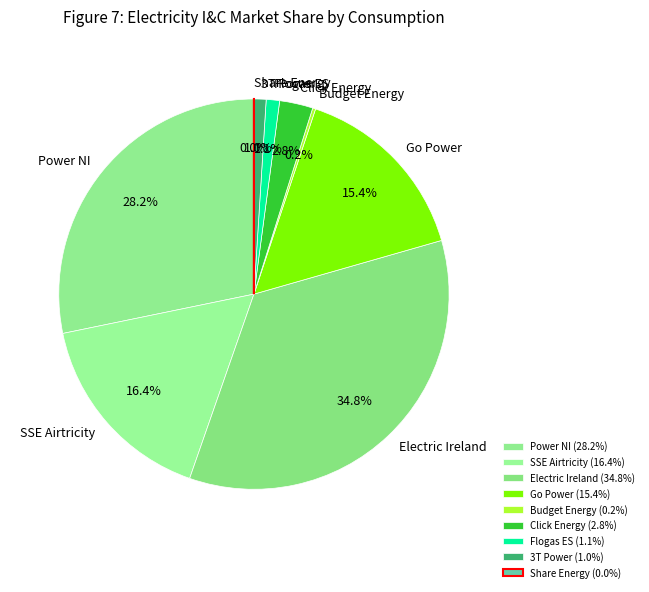

Between Electric Ireland and SSE Airtricity, which is larger?

Electric Ireland